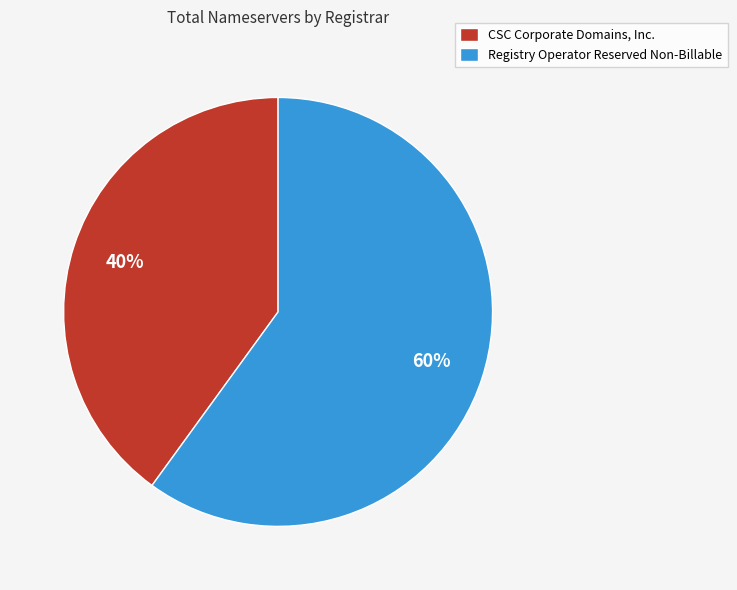

What is the smallest slice in the pie chart?

CSC Corporate Domains, Inc.